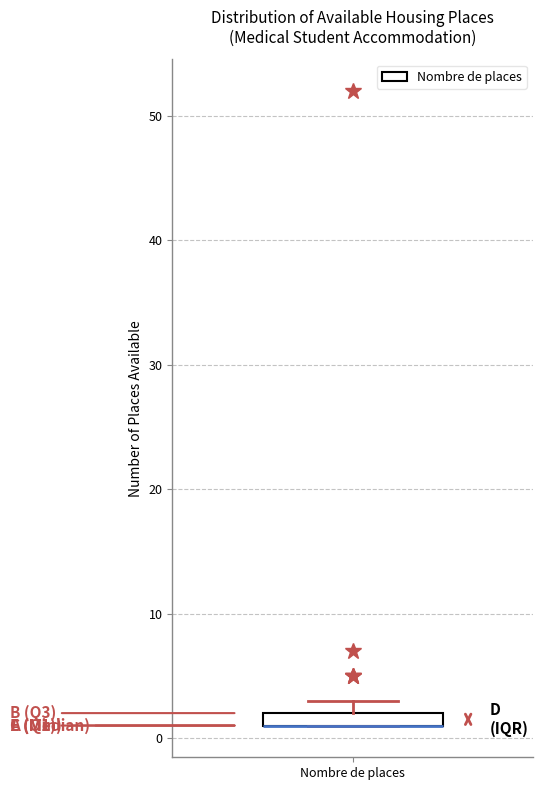

Where is the upper edge of the box for Nombre de places on the y-axis? The values are not printed on the chart, so give them approximately, as read against the axis.

2